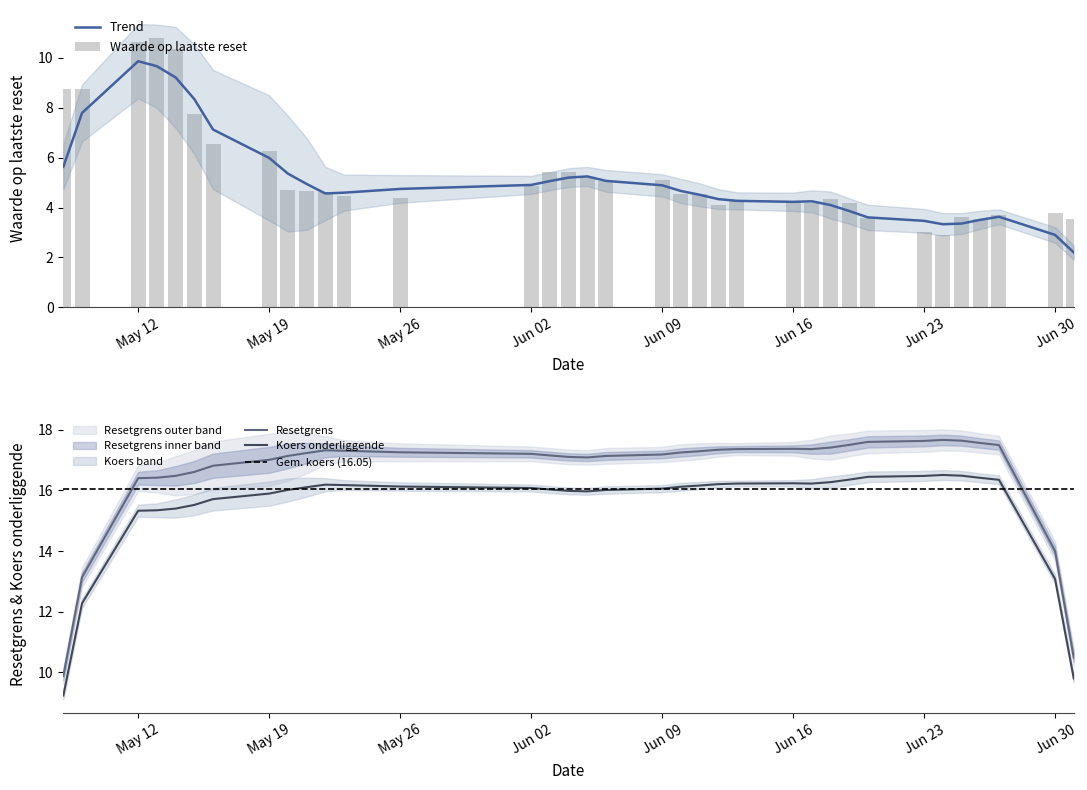

Which series has the largest total across all categories?

Resetgrens